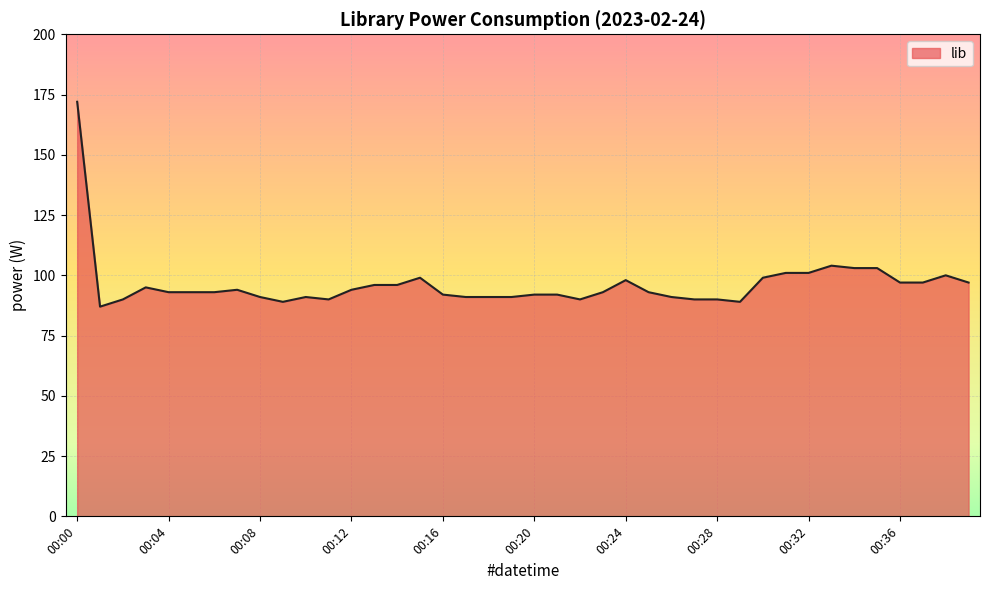

What is the difference between the maximum and minimum values?

85